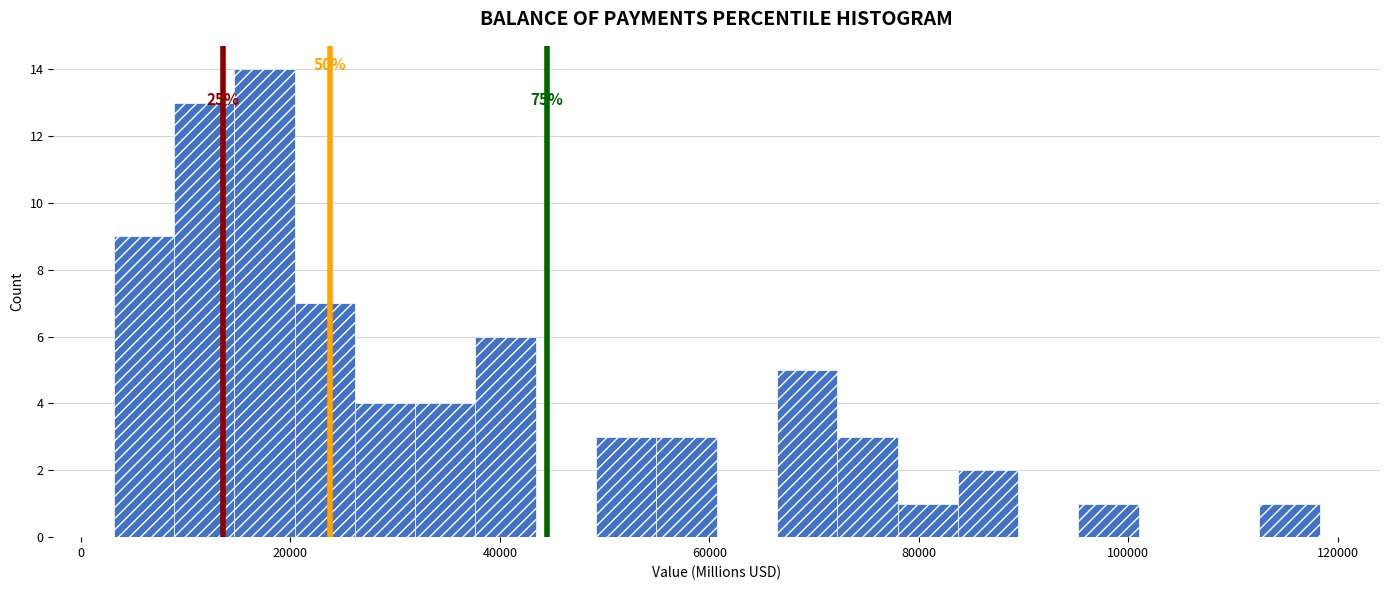

Around what value on the x-axis is the tallest bar? Give the approximate position of its centre, as read against the axis.

18000